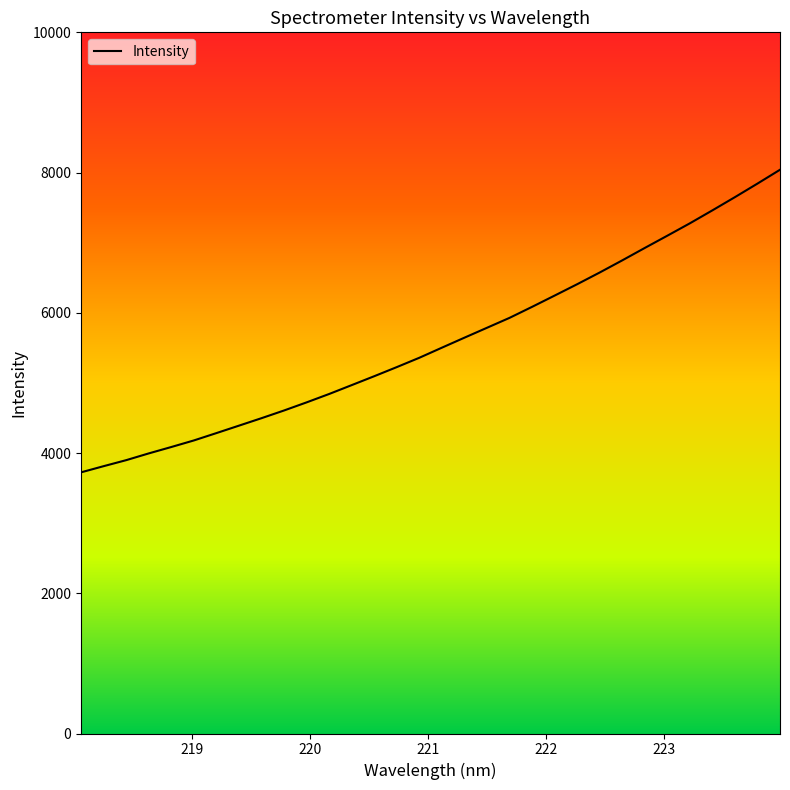

What is the greatest value displayed?

8040.2